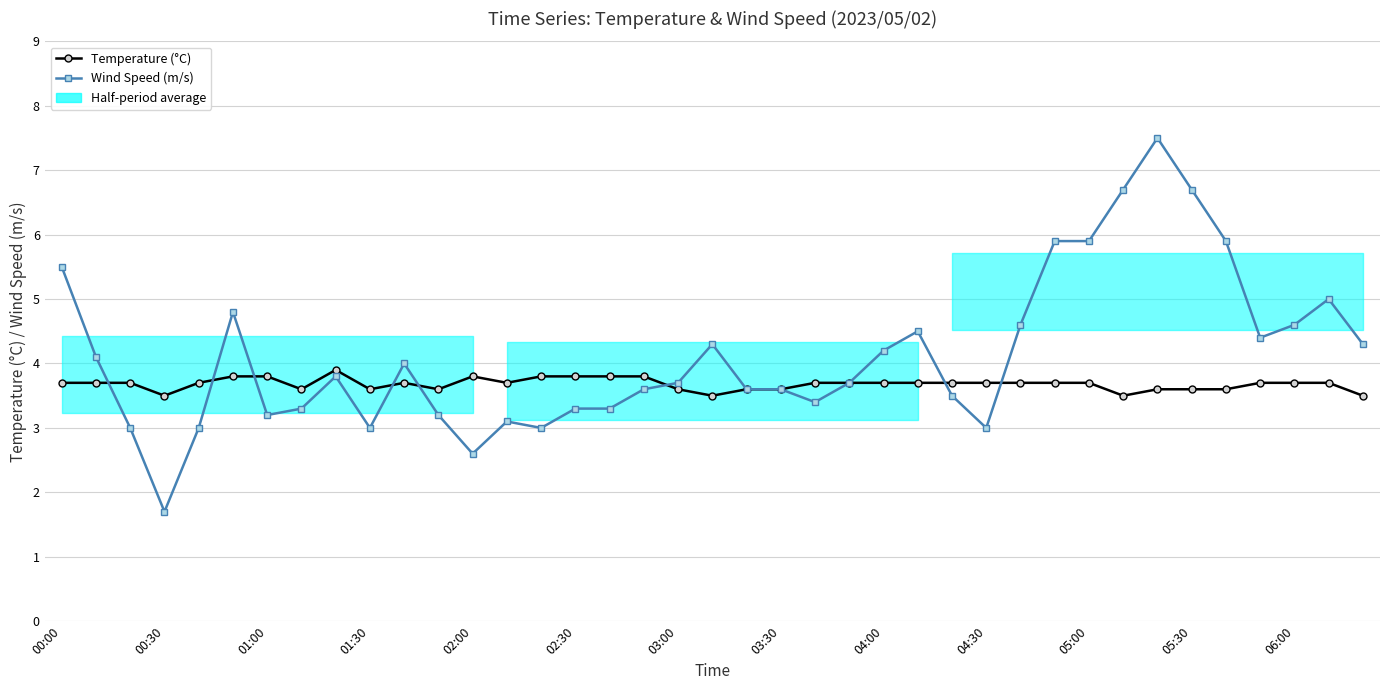

What is the spread (max minus min) of values at 01:00?

0.7